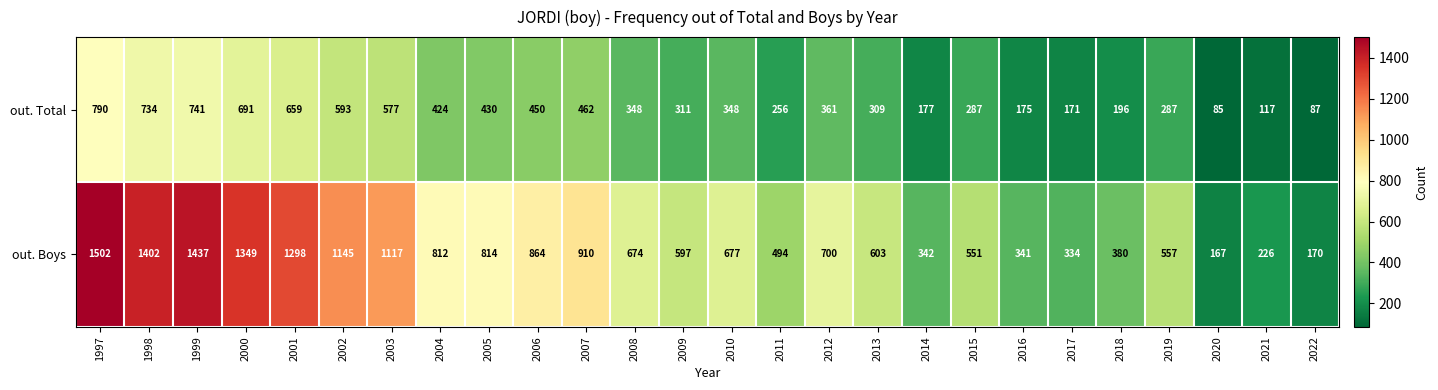

List the series in order of their overall mean, lowest first.

out. Total, out. Boys